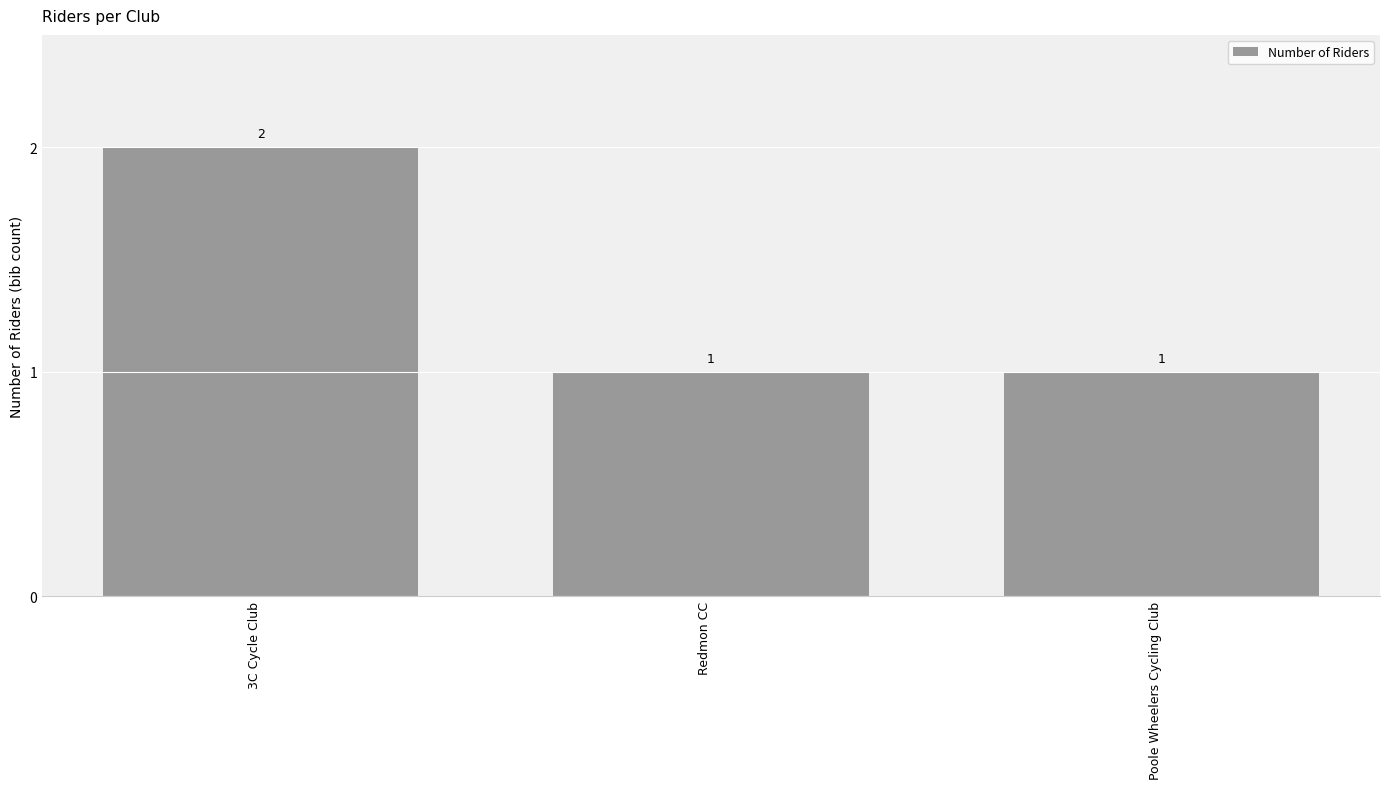

How many values are between 1 and 2?

3